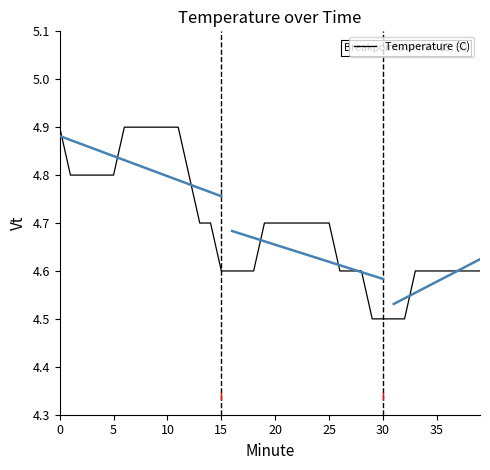

What value does the data have at 38?

4.6